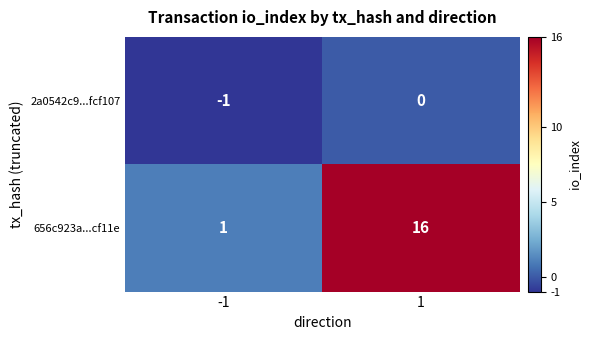

List the series in order of their overall mean, highest first.

656c923a...cf11e, 2a0542c9...fcf107